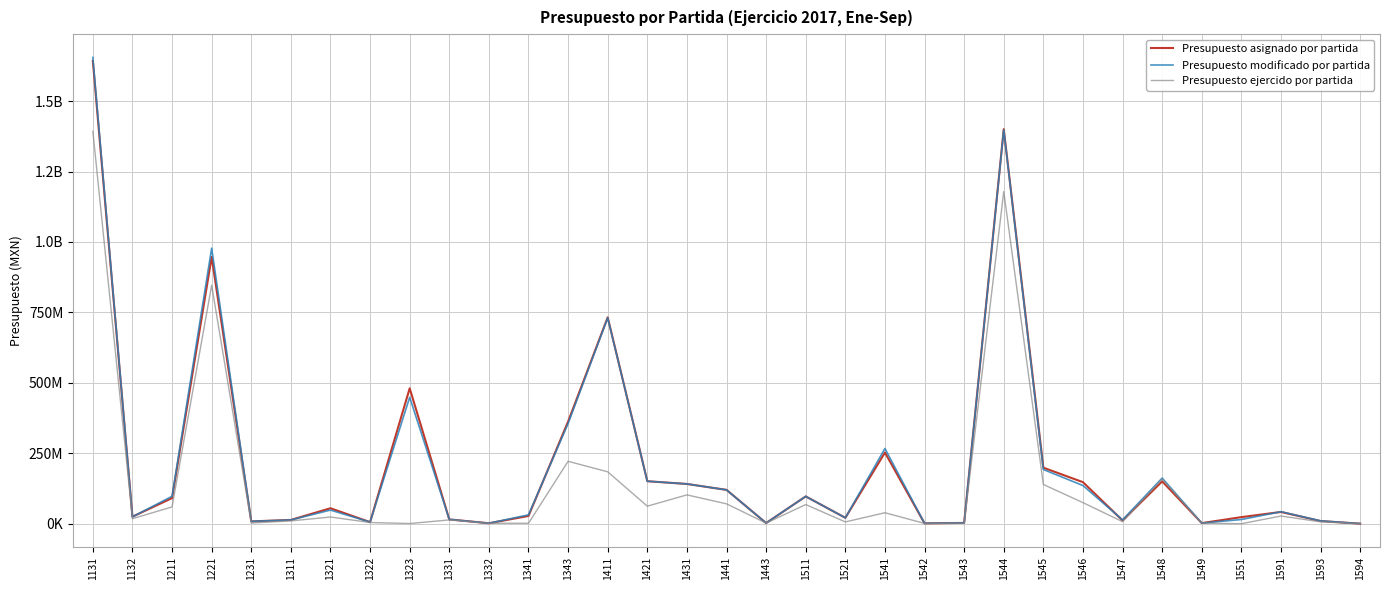

Reading right to left, transcribe all the data shown in this chart.

Presupuesto asignado por partida: 183105	9511299	41719096	23358465	2163278	150283858	11472623	147443700	198894487	1400513765	2828128	1329000	252674379	21000000	96914844	2366683	120118000	141109632	150854798	732550027	362499467	27543369	1656769	15337381	480671987	5658596	54921298	13415940	8286400	946754593	90962803	24890531	1642527164
Presupuesto modificado por partida: 212781	10111299	42688312	14935365	2163278	162049580	13657447	135443700	192374965	1398000851	2828128	1394072	266984379	21000000	96915363	2367330	120124277	141126728	150871316	730662965	355796845	31396767	1656769	15337381	448853608	5791815	48430475	13415940	8333495	978006659	97393774	24290531	1654860382
Presupuesto ejercido por partida: 212781	6556011	27307293	0	2000000	158342907	7244507	74765712	139351423	1179059628	1695755	1026299	39003437	6287901	68074734	2086330	70551237	102344034	62241438	184243402	221558108	1550425	1590567	13461659	625168	4278195	23791556	9963649	2308700	846442366	59601254	17908706	1392849511